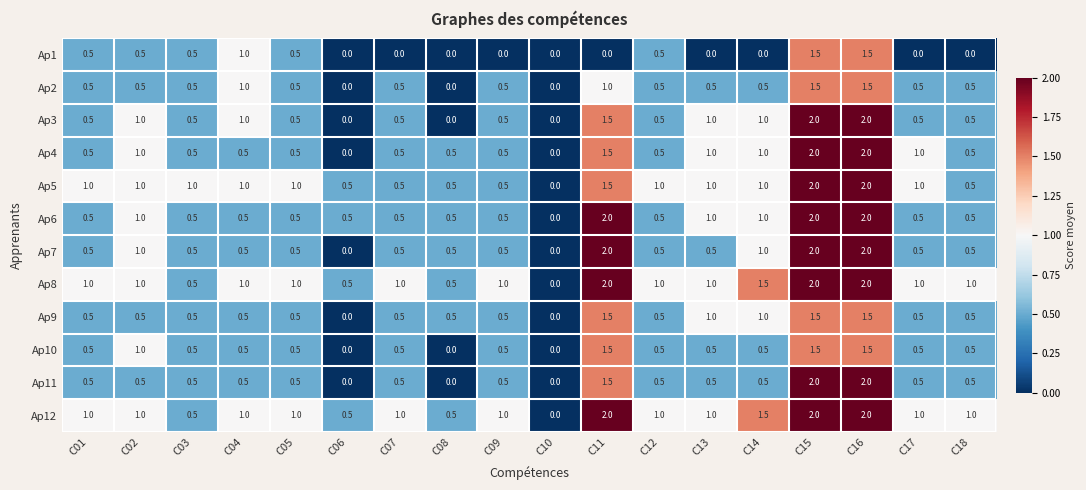

What is the difference between the Ap11 values at C15 and C08?

2.0